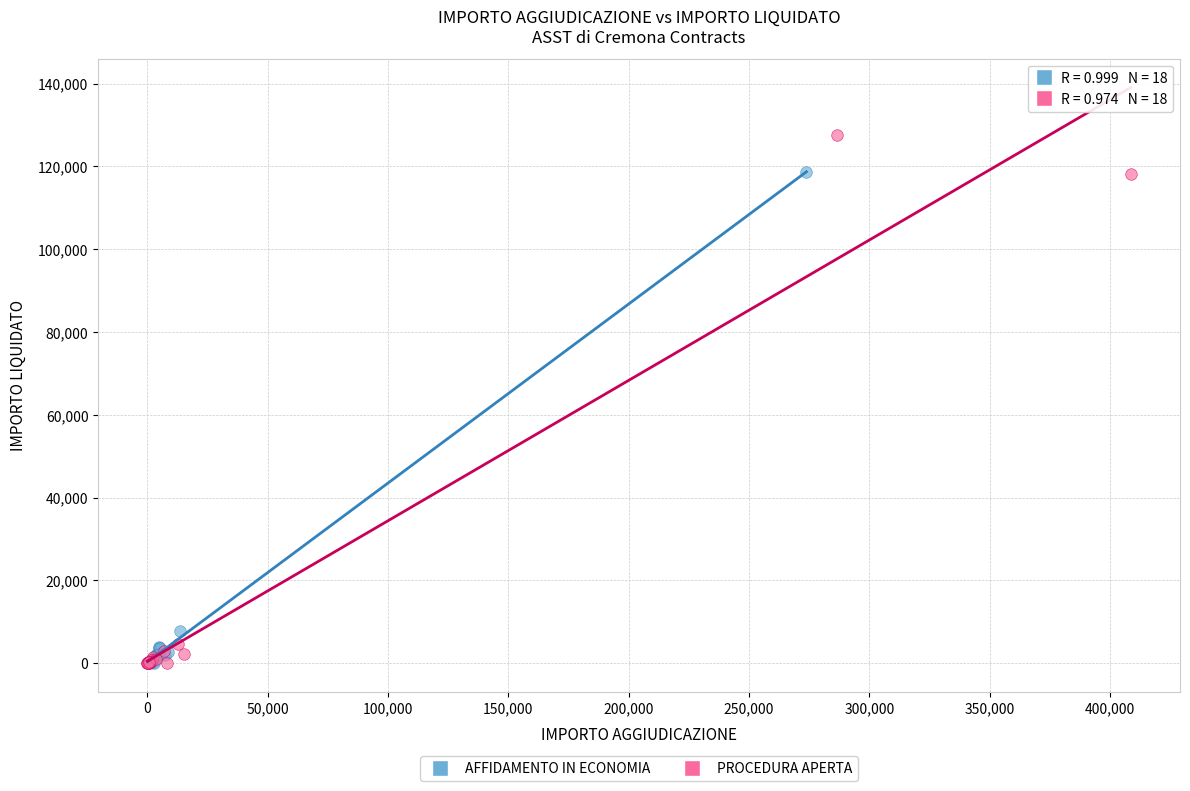

Which series has the largest Y range (max minus min)?

PROCEDURA APERTA